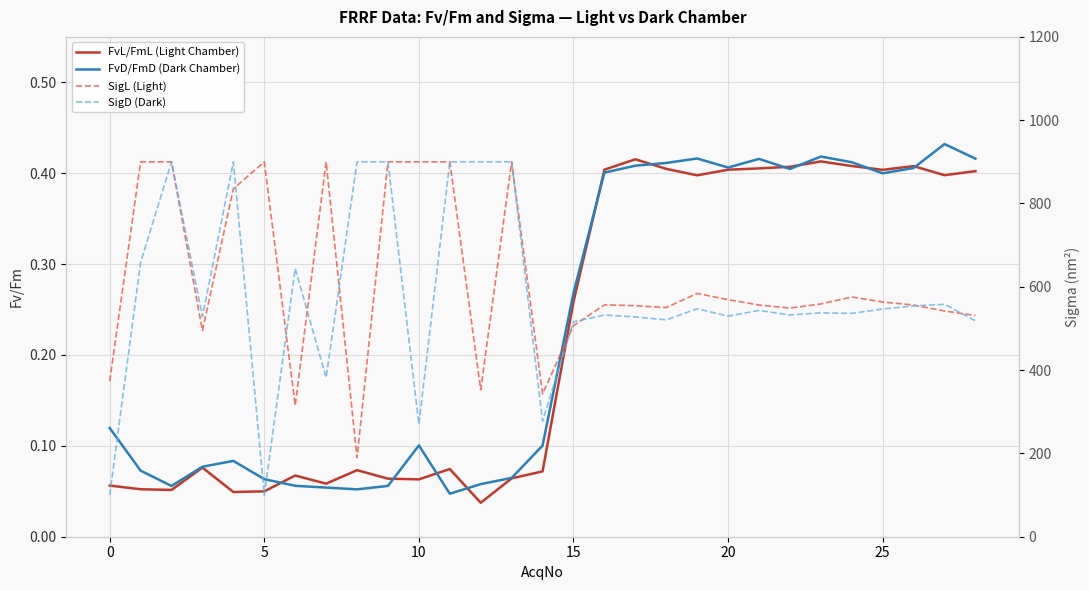

What is the sum of all SigL (Light) values?

17856.8